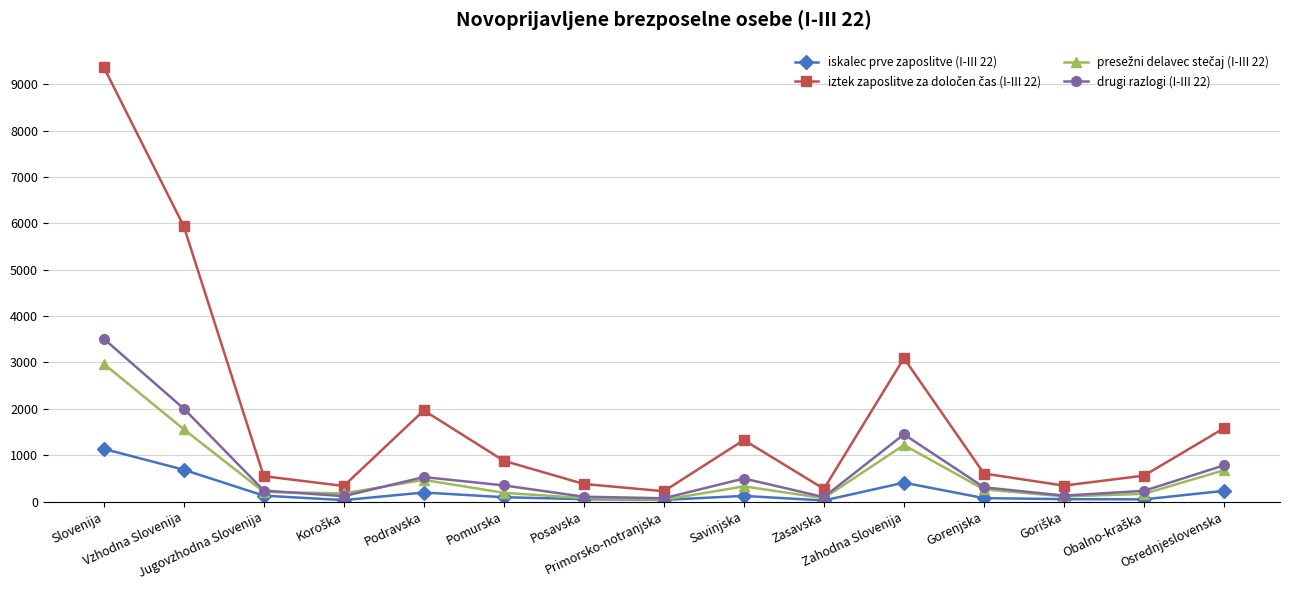

At Savinjska, list the series in order from largest to smallest.

iztek zaposlitve za določen čas (I-III 22), drugi razlogi (I-III 22), presežni delavec stečaj (I-III 22), iskalec prve zaposlitve (I-III 22)